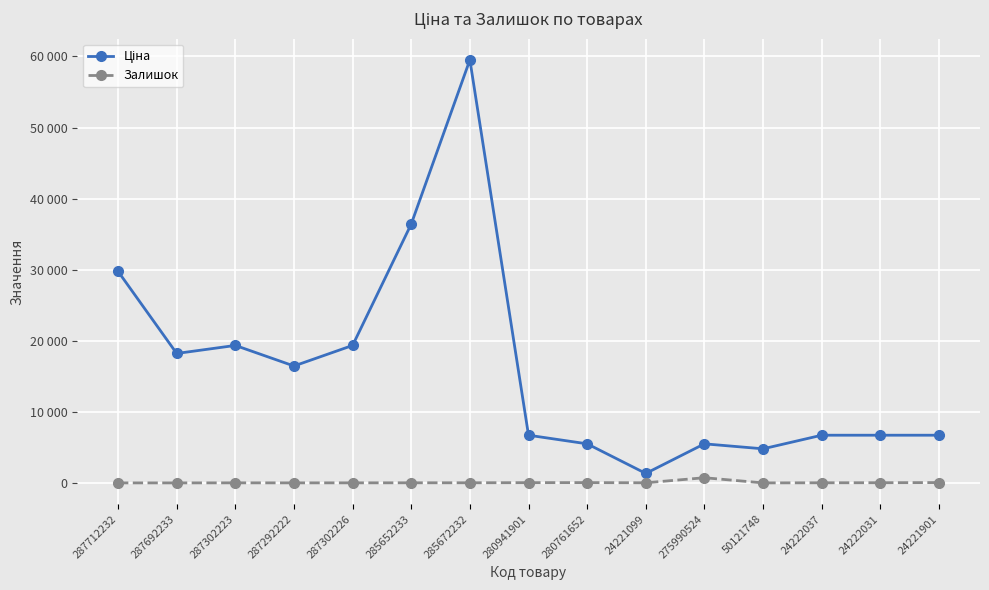

Which series has the widest spread of values?

Ціна